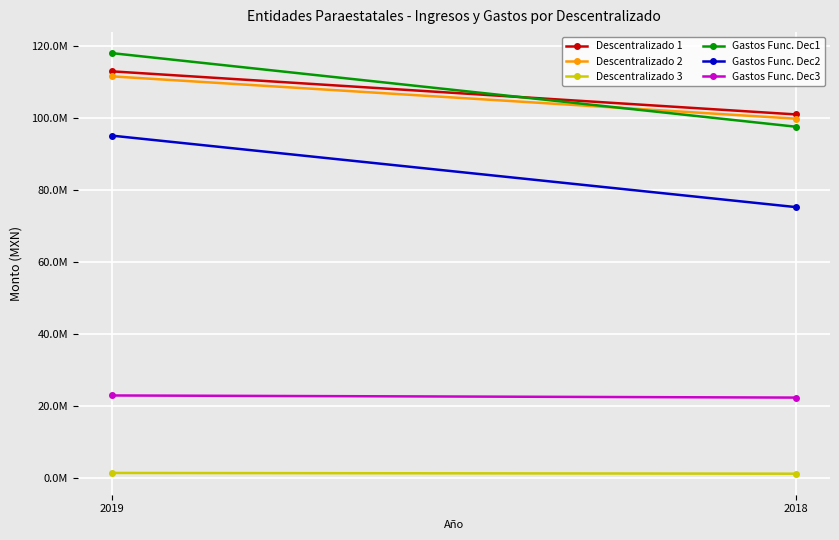

Is the value of Descentralizado 1 at 2018 greater than the value of Descentralizado 2 at 2019?

No